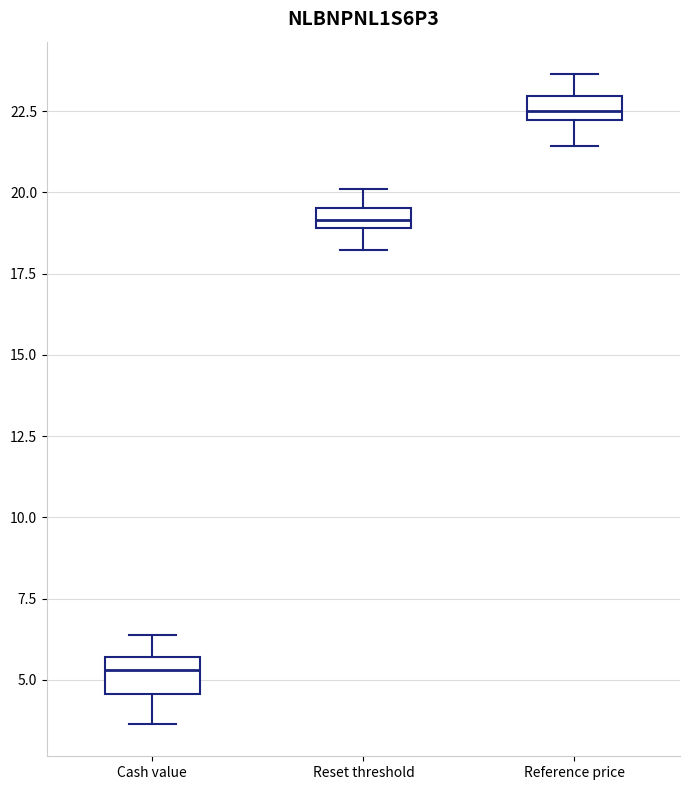

Where is the upper edge of the box for Reference price on the y-axis? The values are not printed on the chart, so give them approximately, as read against the axis.

23.0